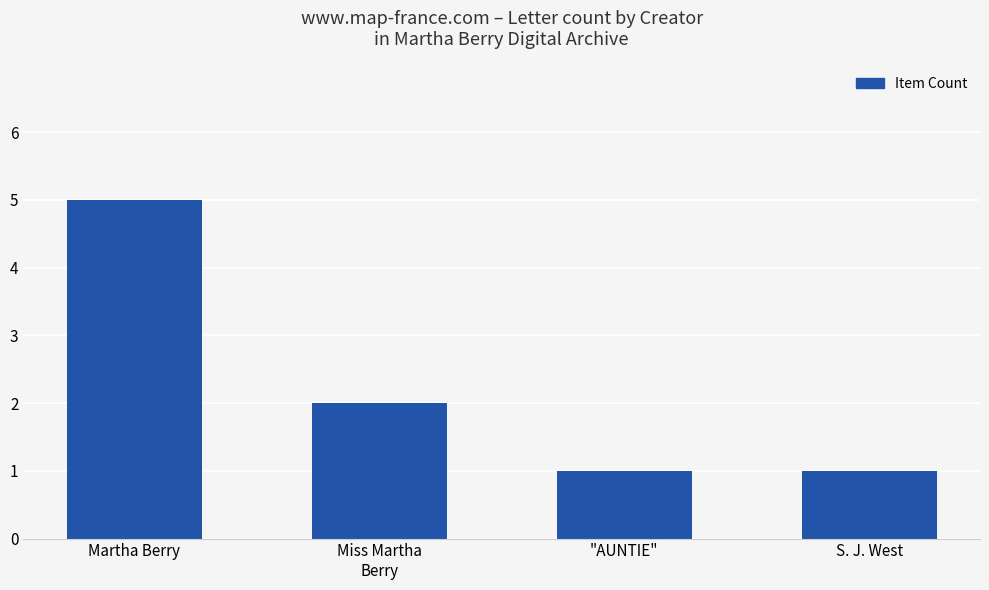

What position from the right is "AUNTIE"?

2